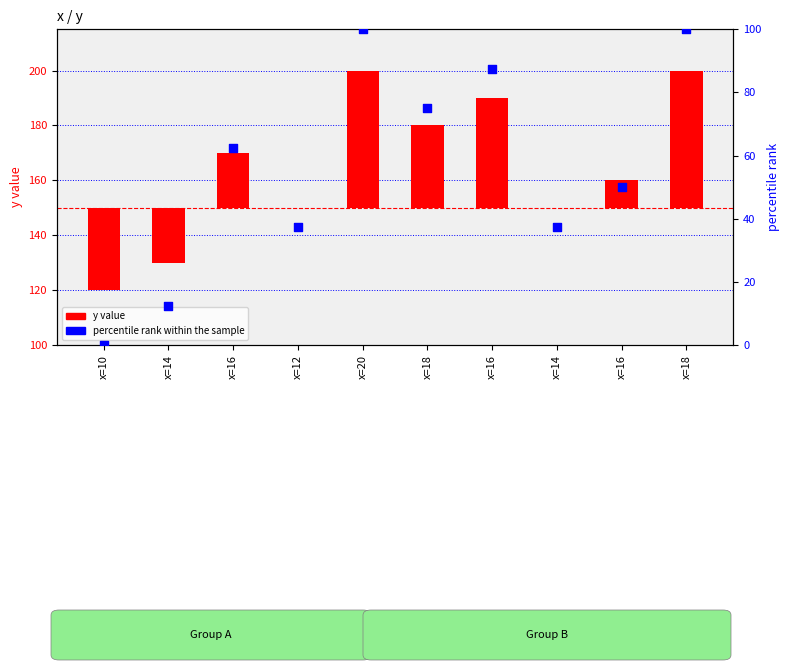

At how many categories does at least one series exceed -11?

10